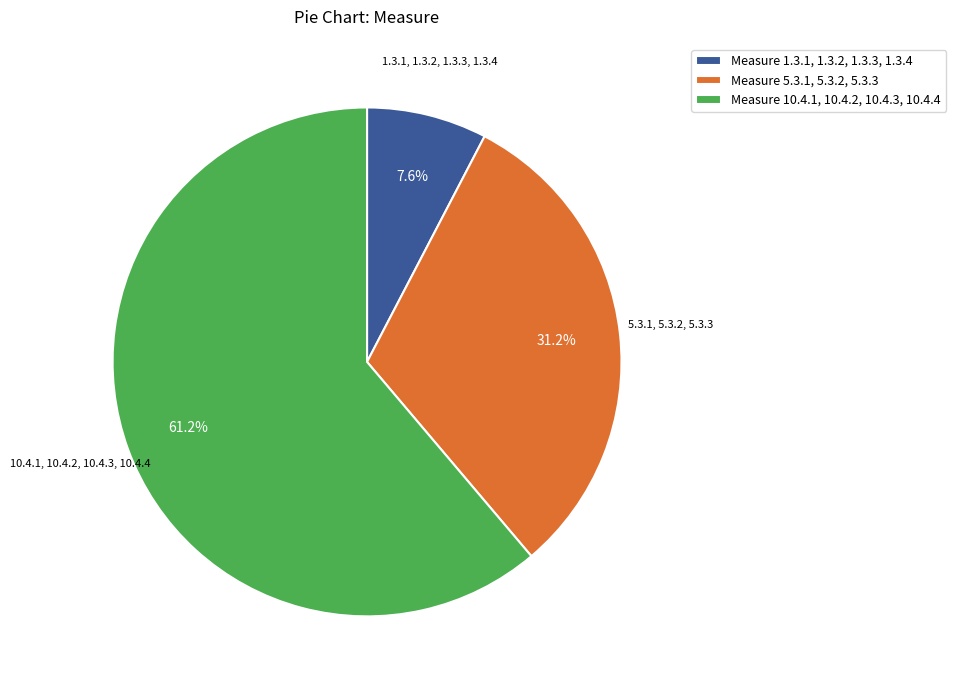

Approximately how many times larger is the value at Measure 5.3.1, 5.3.2, 5.3.3 compared to Measure 1.3.1, 1.3.2, 1.3.3, 1.3.4?

4.1